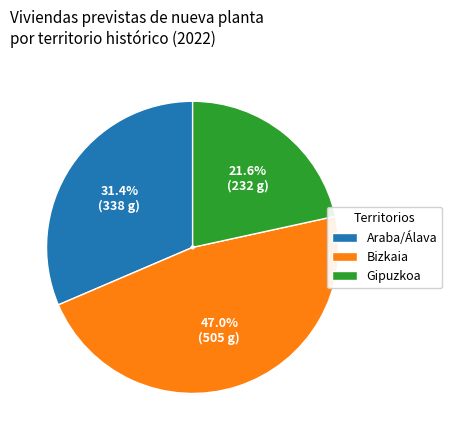

Combined, do Gipuzkoa and Bizkaia account for over 50%?

Yes